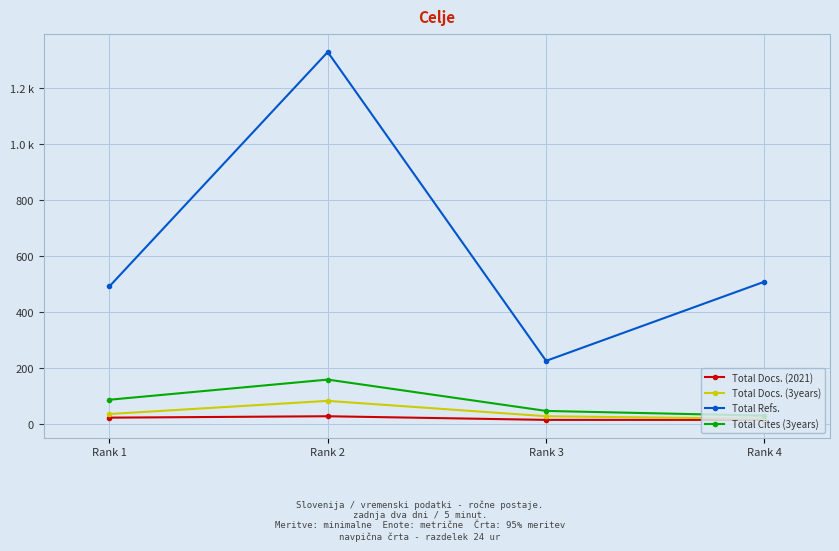

The Total Docs. (3years) series shows 83 at Rank 2. True or false?

True